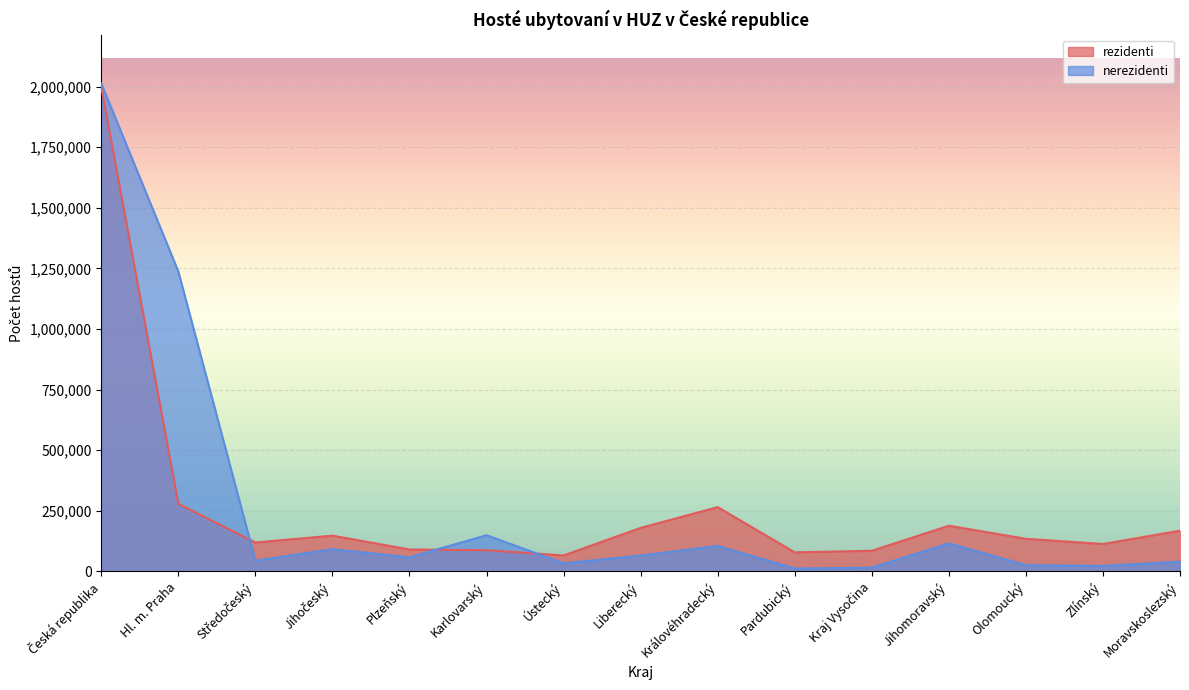

How many series are shown in this chart?

2